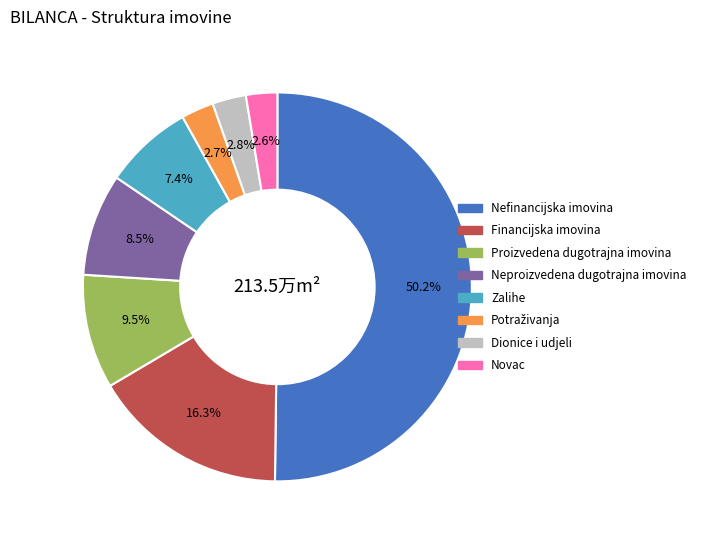

The Neproizvedena dugotrajna imovina slice represents 22% of the pie. True or false?

False